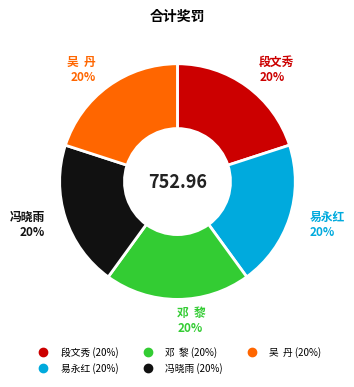

What is the ratio of the value at 邓 黎 to the value at 段文秀?

1.0